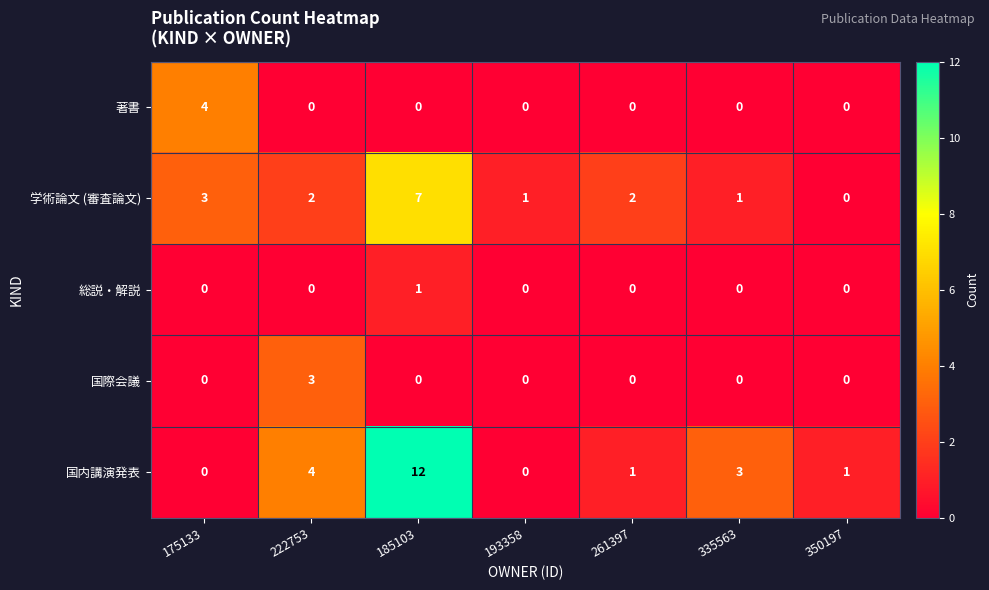

Which series has the largest total across all categories?

国内講演発表